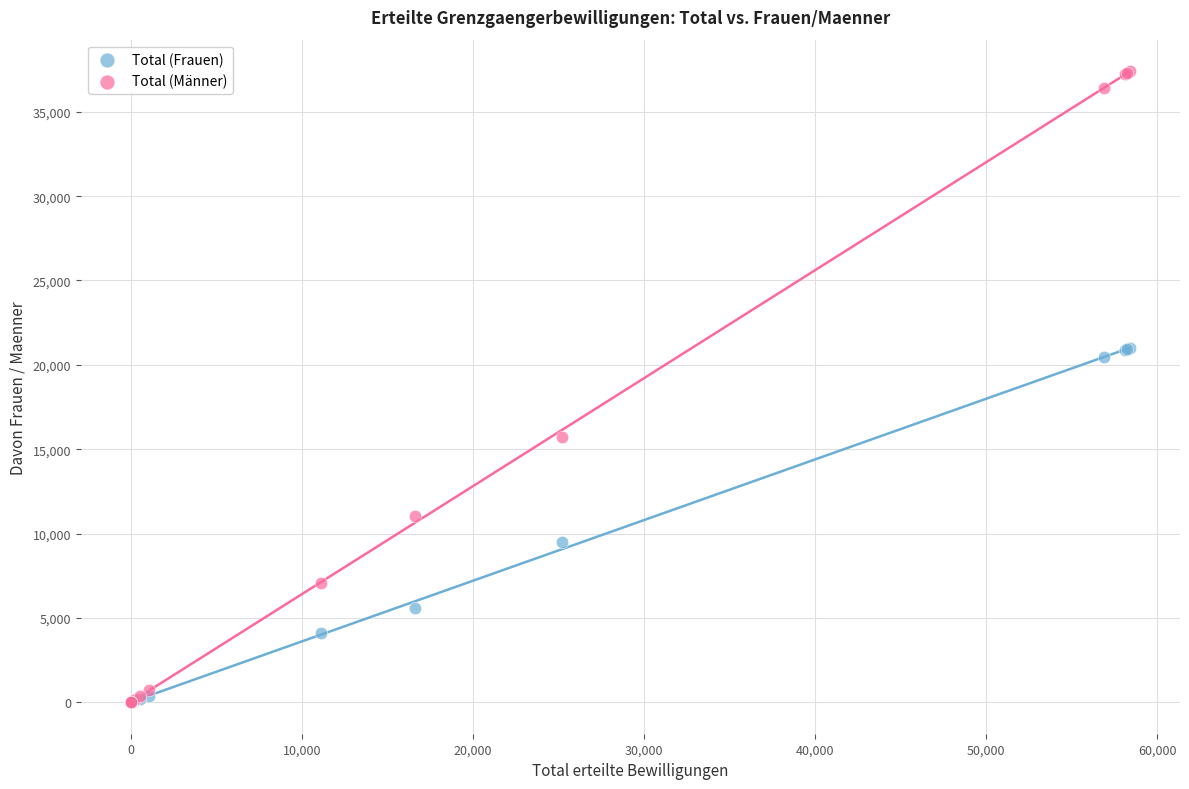

Which series contains the highest Y value?

Total (Männer)